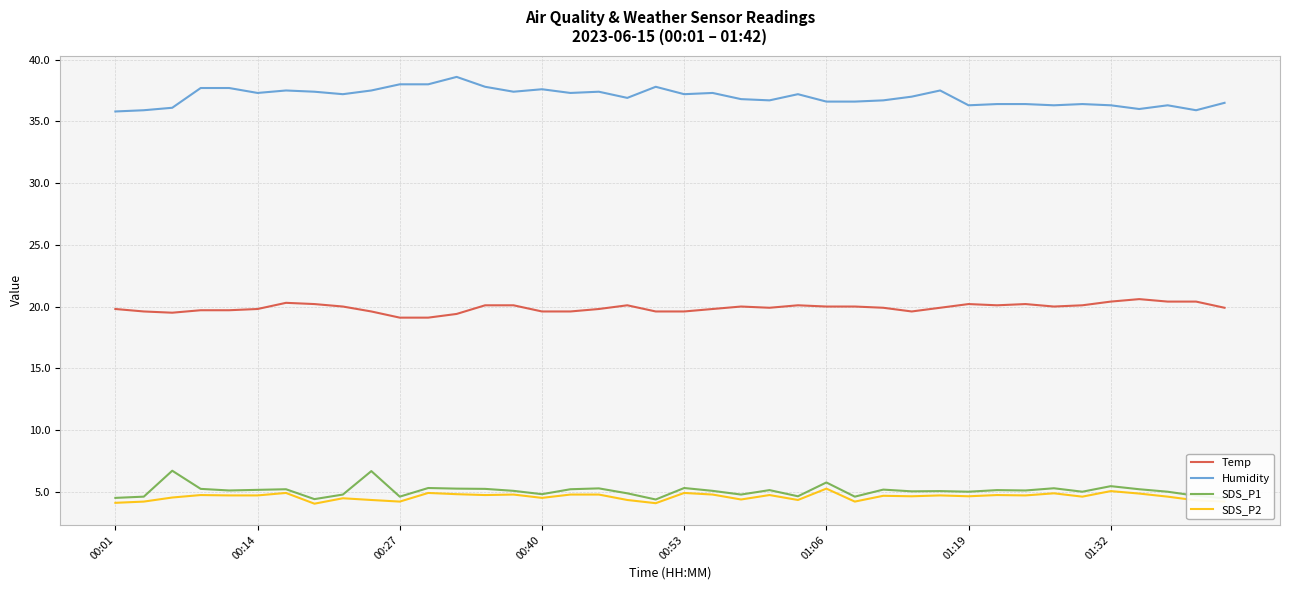

What is the minimum value shown in the chart?

4.0